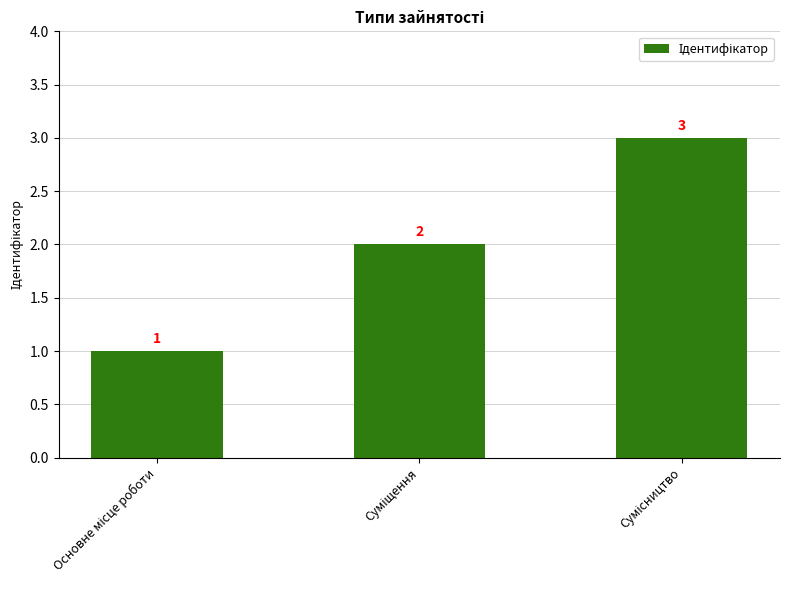

What is the sum of all values?

6